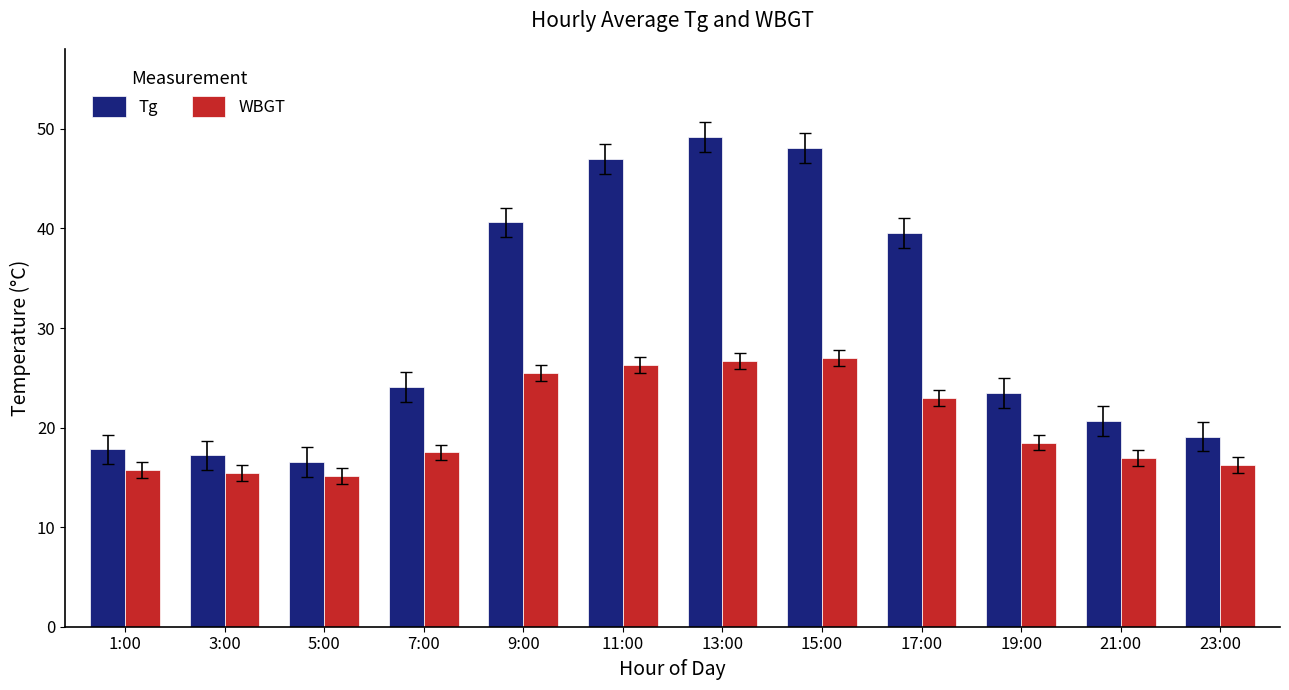

The WBGT series shows 8.8 at 17:00. True or false?

False